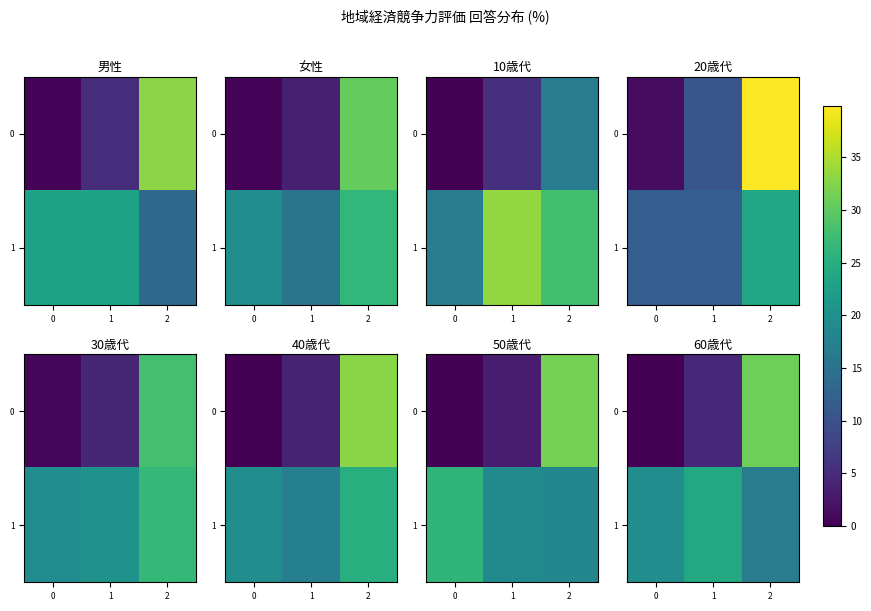

The value of row_1 at 1 is 33.3. True or false?

False